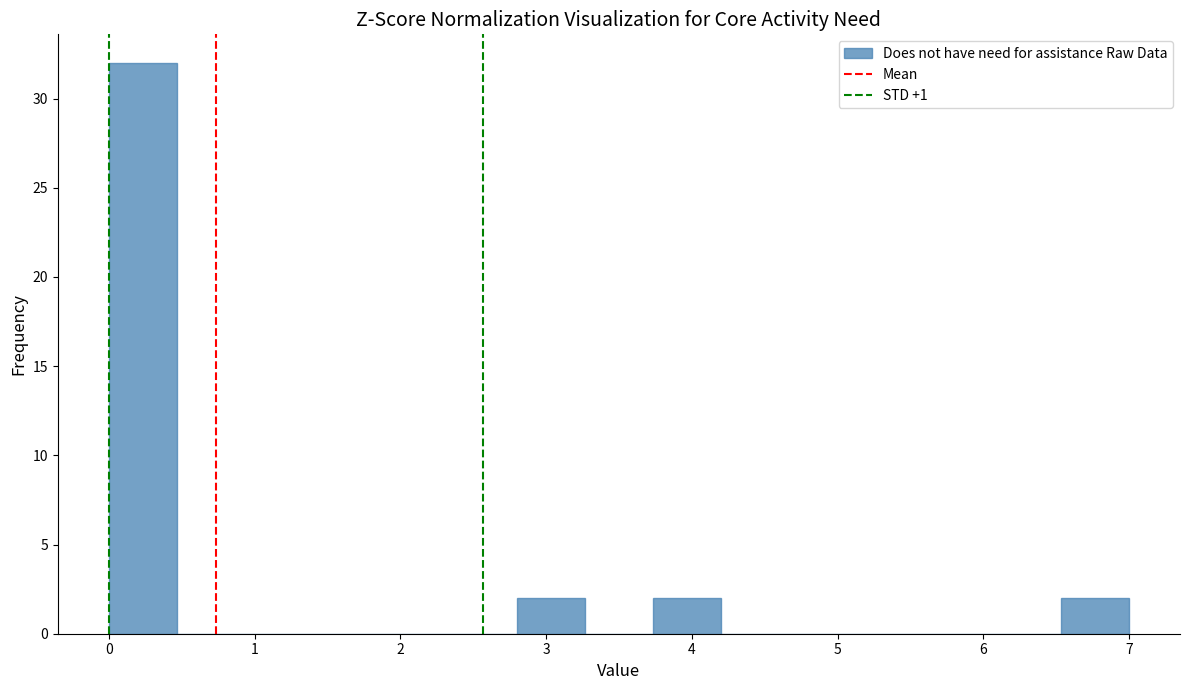

Reading left to right, transcribe this chart: for each bar, give the range it covers on the x-axis and its height. Neither the bar edges nor the heights are printed on the chart, so give them approximately, as read against the axes.

0.0 to 0.5: 32
0.5 to 0.9: 0
0.9 to 1.4: 0
1.4 to 1.9: 0
1.9 to 2.3: 0
2.3 to 2.8: 0
2.8 to 3.3: 2
3.3 to 3.7: 0
3.7 to 4.2: 2
4.2 to 4.7: 0
4.7 to 5.1: 0
5.1 to 5.6: 0
5.6 to 6.1: 0
6.1 to 6.5: 0
6.5 to 7.0: 2